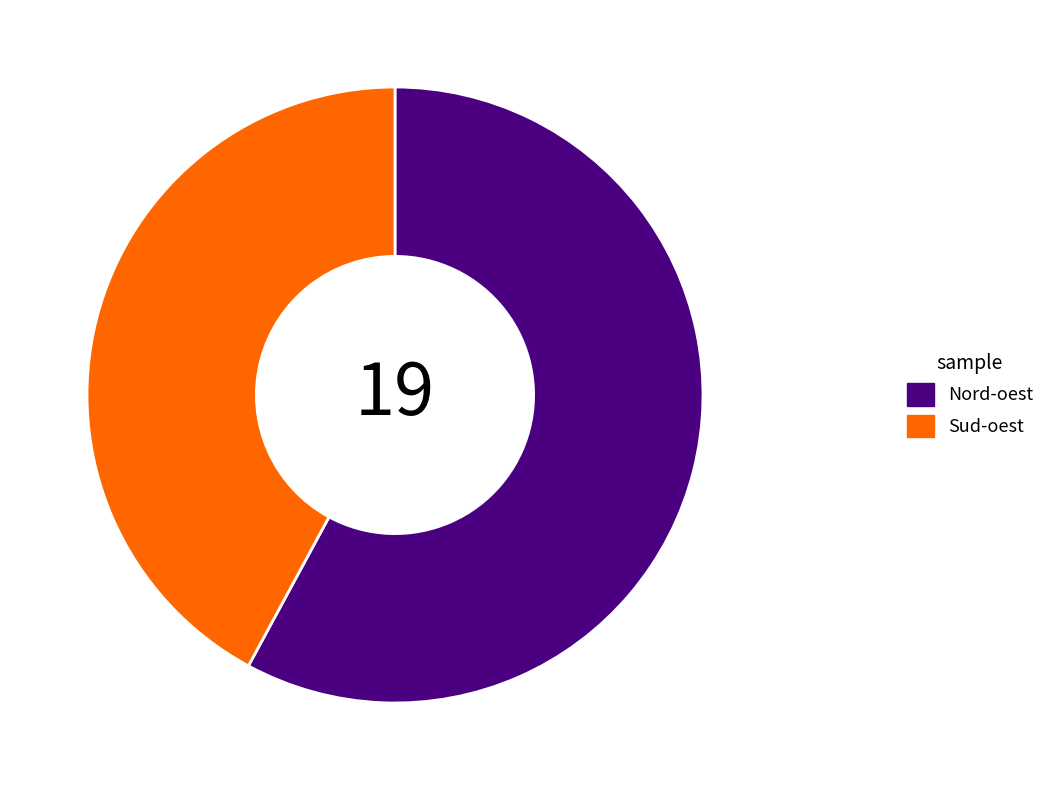

How many slices are in this pie chart?

2